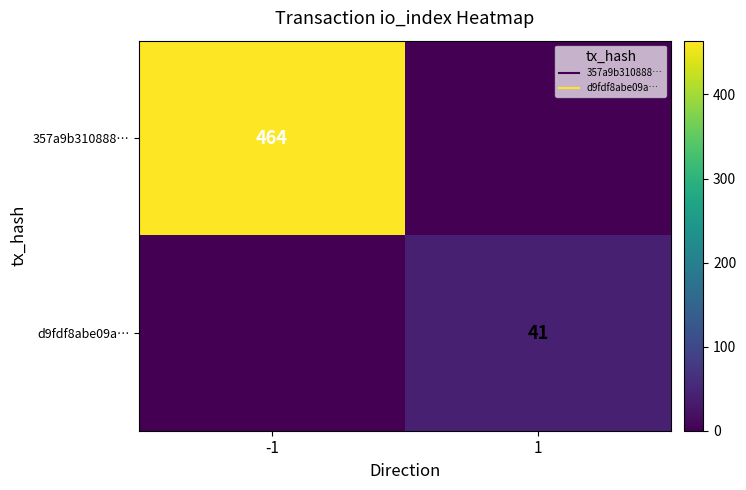

How many data points does each series have?

2